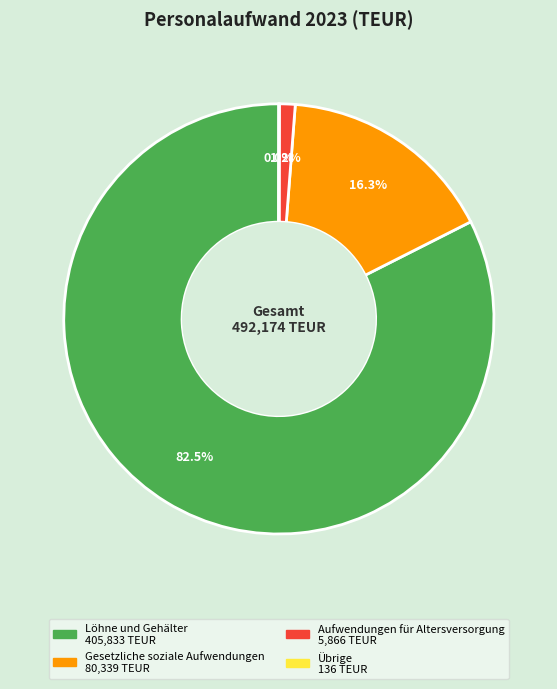

Which slice is the largest?

Löhne und Gehälter